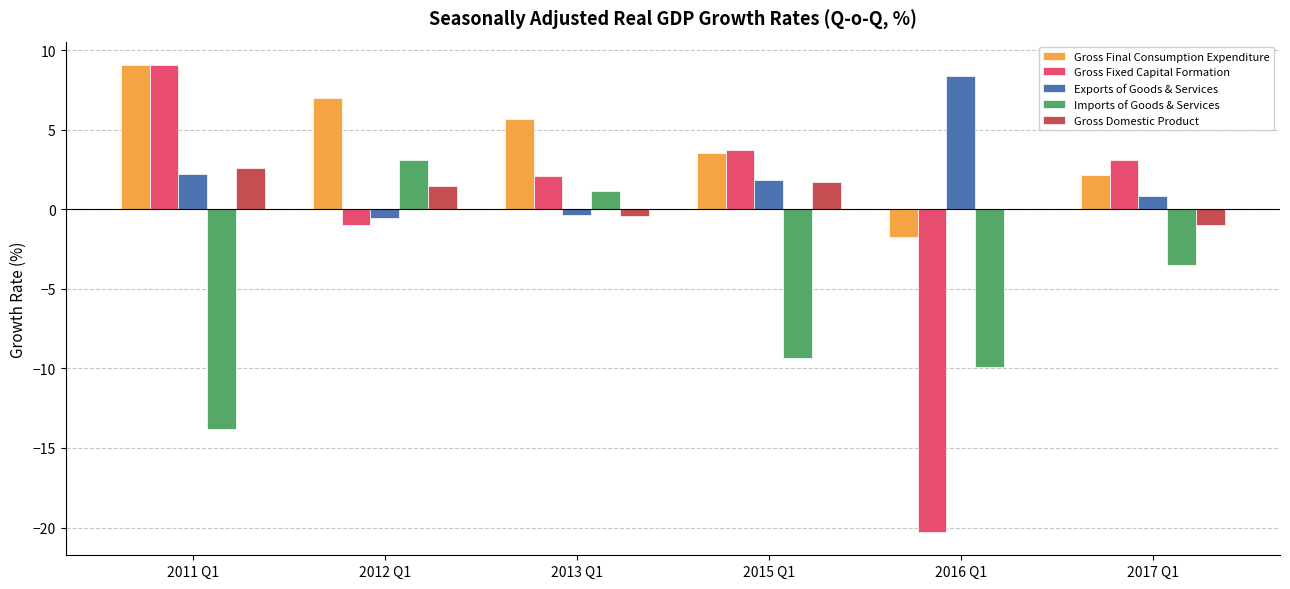

What is the total value across all series at 2016 Q1?

-23.6